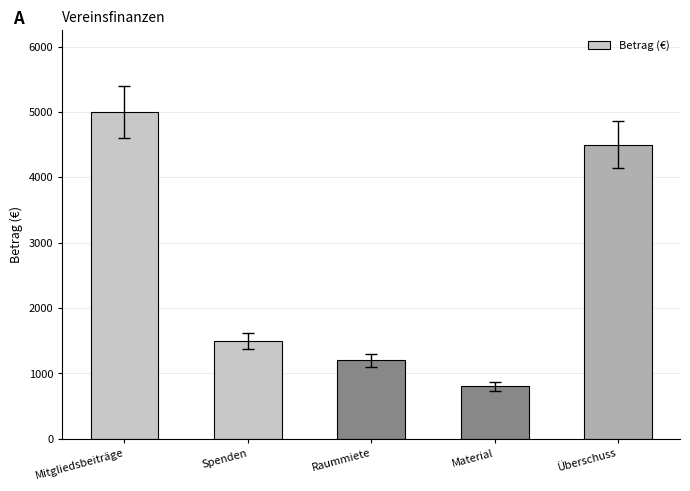

Read the value at Mitgliedsbeiträge, to the nearest 10.

5000